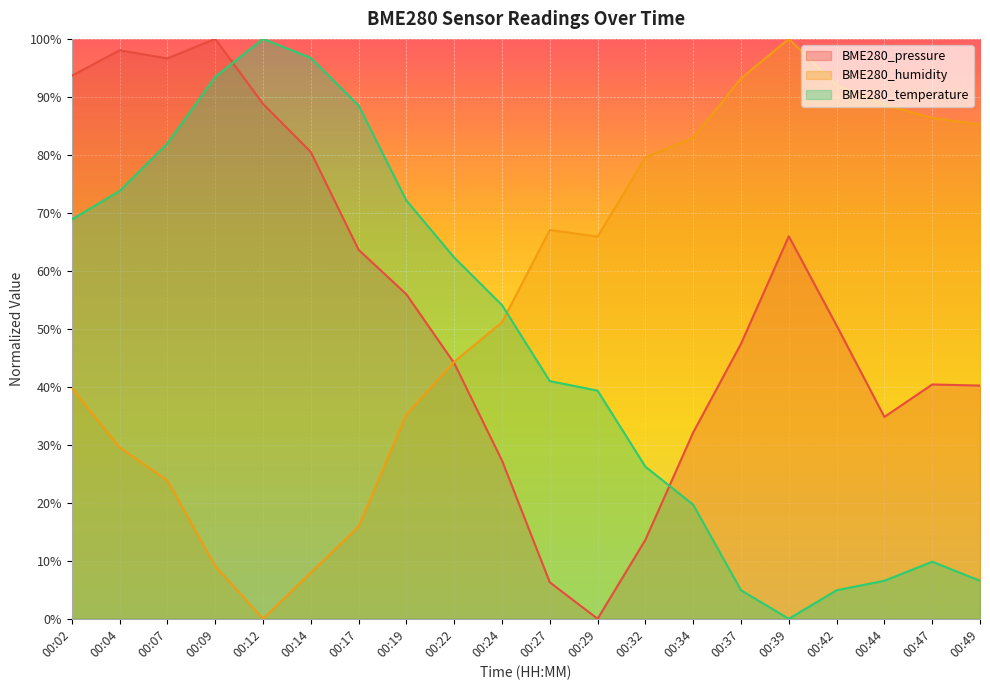

Which series ends up on top after the final intersection of BME280_temperature and BME280_pressure?

BME280_pressure